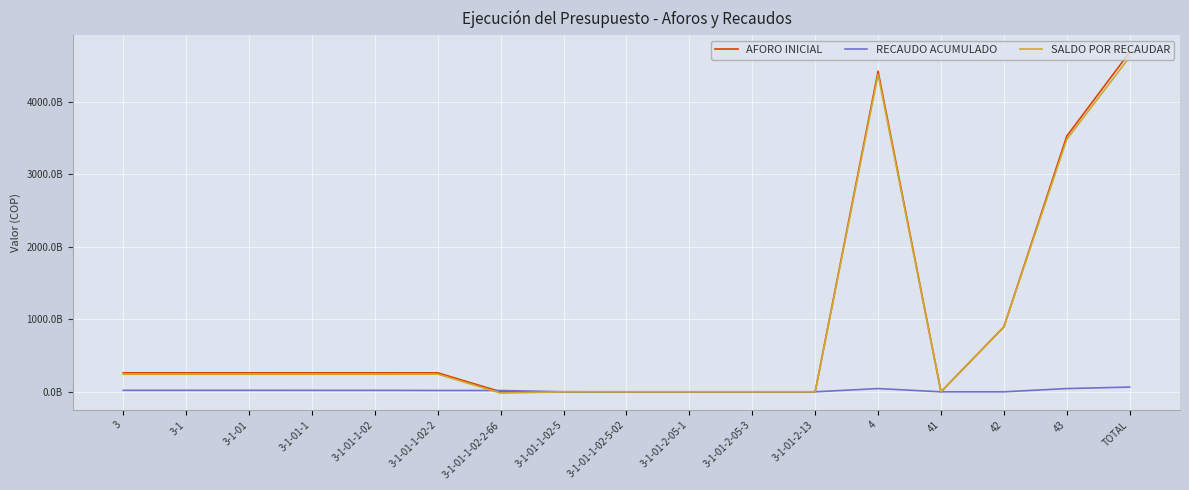

What is the sum of all AFORO INICIAL values?

15113153744432.0